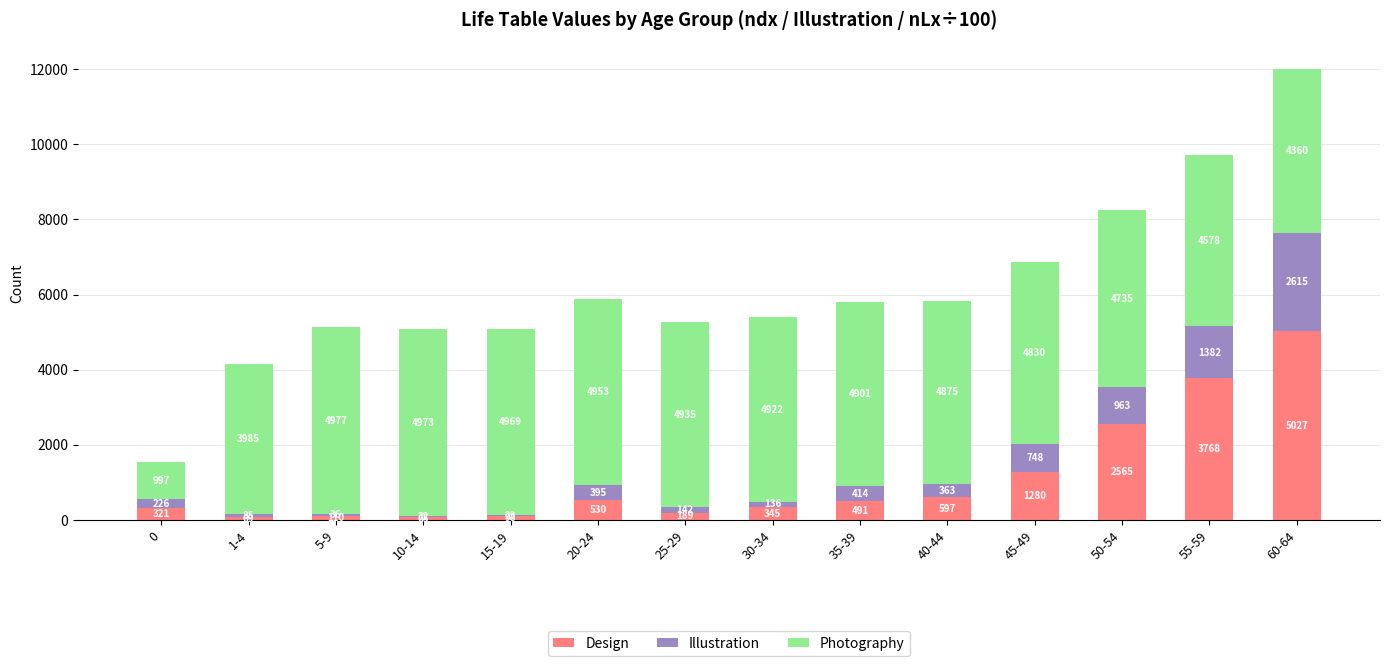

At which label does Design reach its peak?

60-64